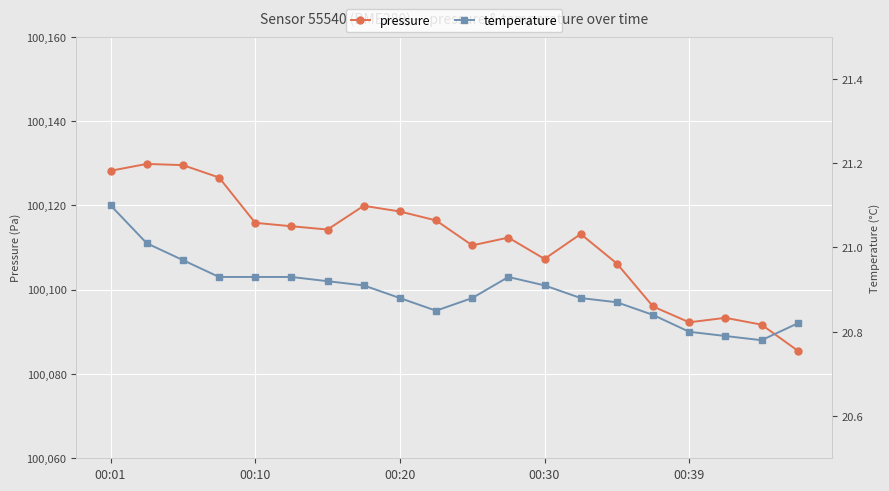

Reading right to left, extract all data points from this chart.

pressure: 100085.5	100091.7	100093.3	100092.2	100096.0	100106.2	100113.2	100107.3	100112.3	100110.5	100116.4	100118.5	100119.9	100114.2	100115.0	100115.8	100126.6	100129.5	100129.8	100128.2
temperature: 20.8	20.8	20.8	20.8	20.8	20.9	20.9	20.9	20.9	20.9	20.9	20.9	20.9	20.9	20.9	20.9	20.9	21.0	21.0	21.1